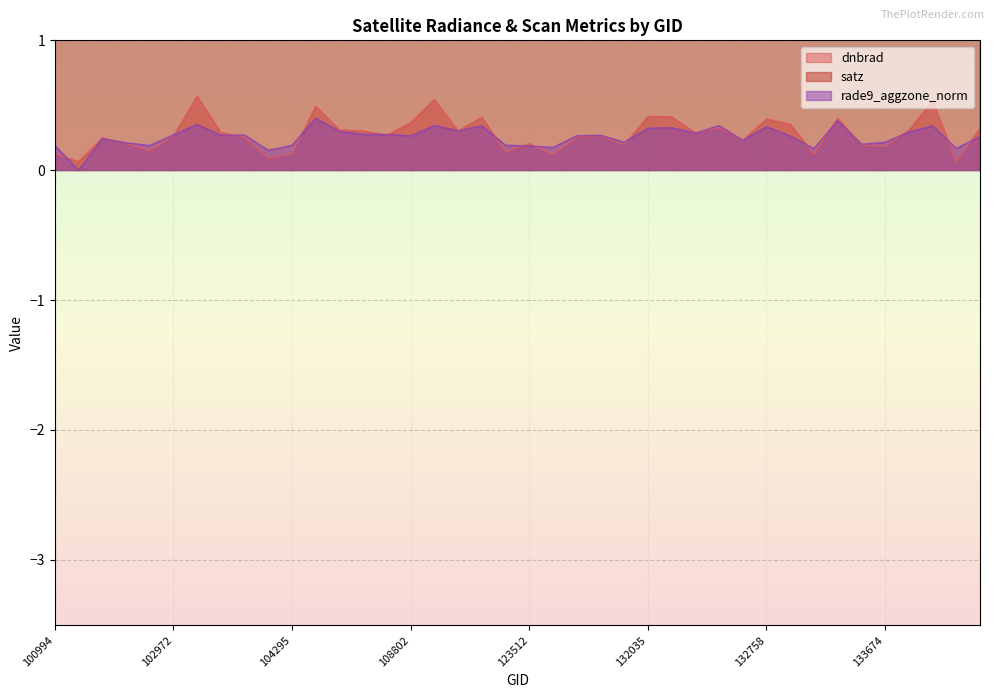

Which series has the largest total across all categories?

satz